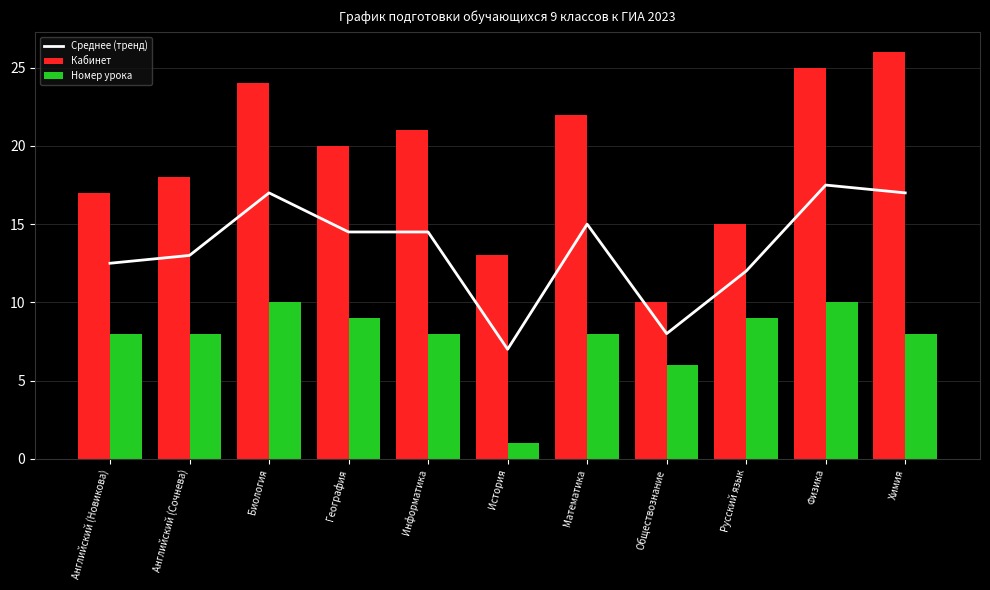

How many distinct data groups are displayed?

3